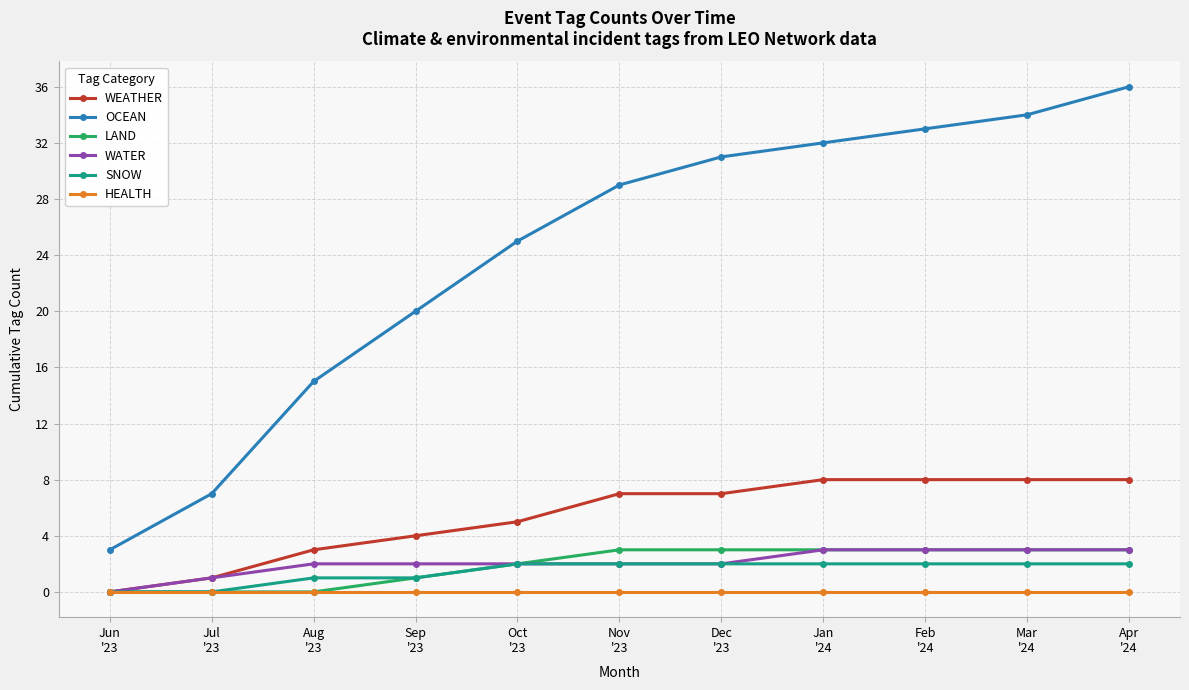

Is this an area chart (filled region under the line)?

No